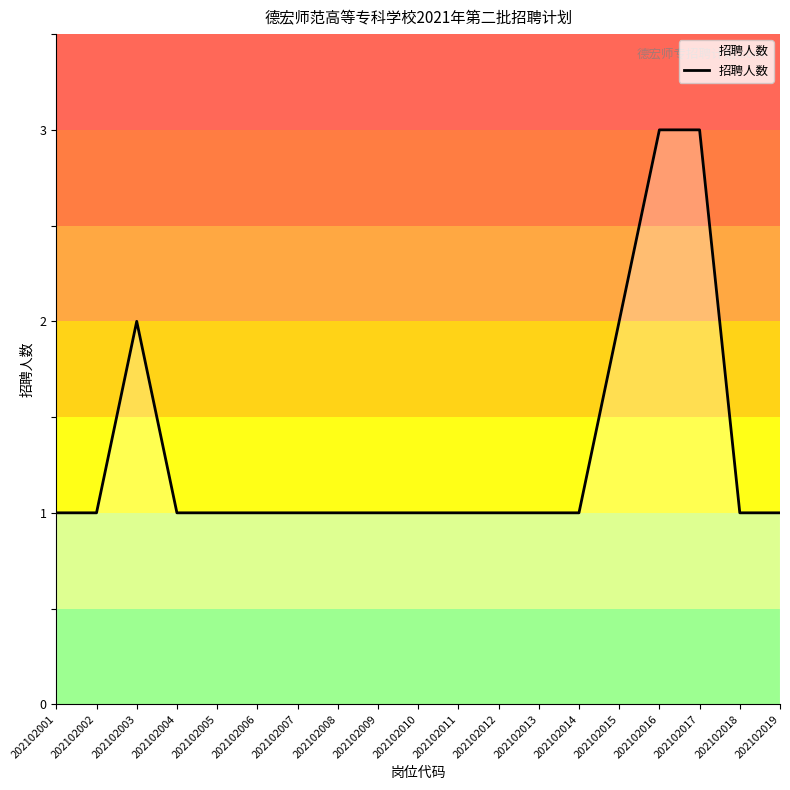

The value at 202102005 is 0. True or false?

False